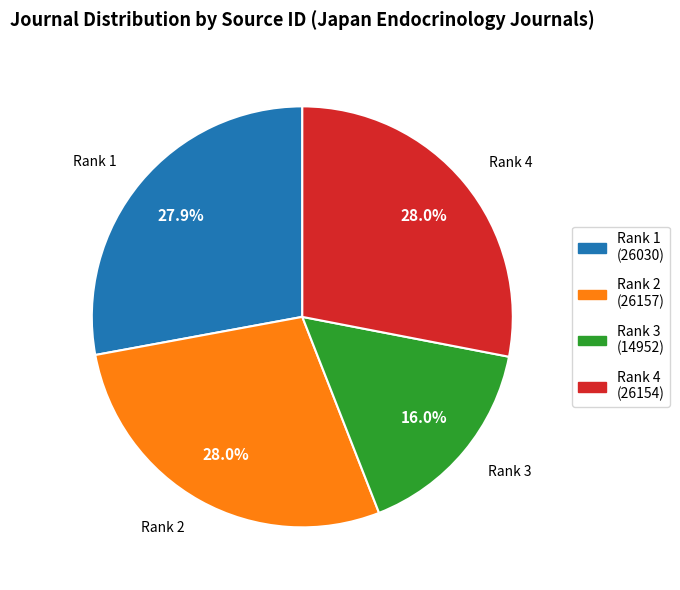

Is there any slice that represents more than half of the pie?

No